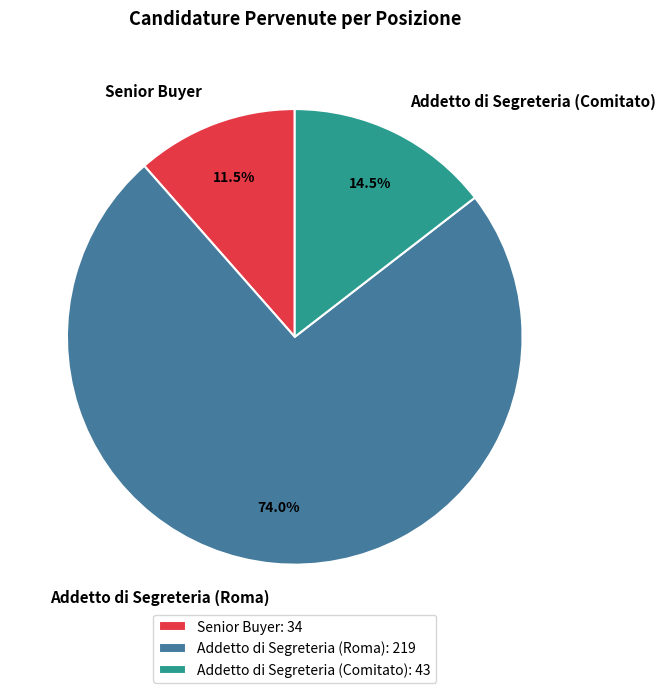

What is the total percentage of Senior Buyer and Addetto di Segreteria (Roma)?

85.5%